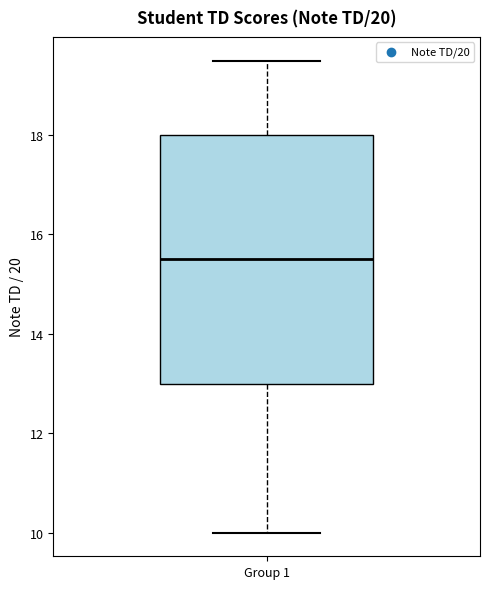

Transcribe this box plot: give where the median line is, the range the box spans, and where the two whiskers end, as read against the y-axis. The values are not printed on the chart, so give them approximately, as read against the axis.

median 15.6, box 13.0 to 18.0, whiskers 10.0 to 19.6